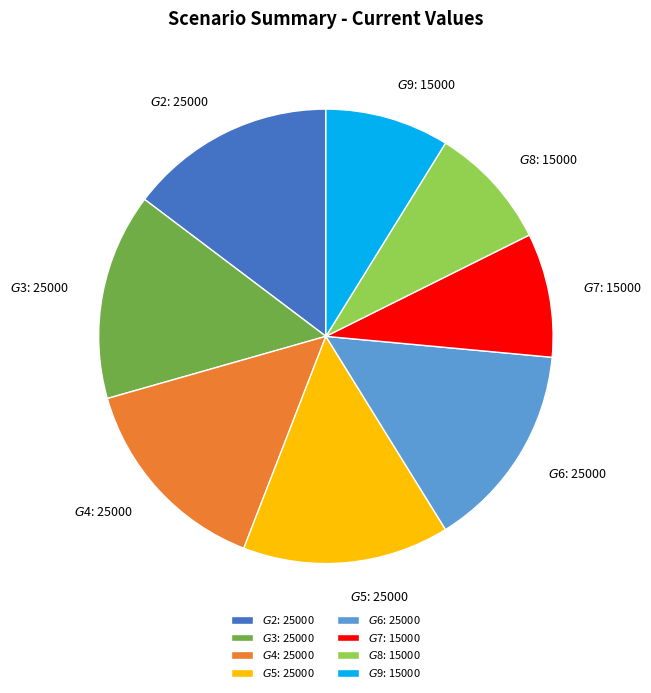

Is there any slice that represents more than half of the pie?

No